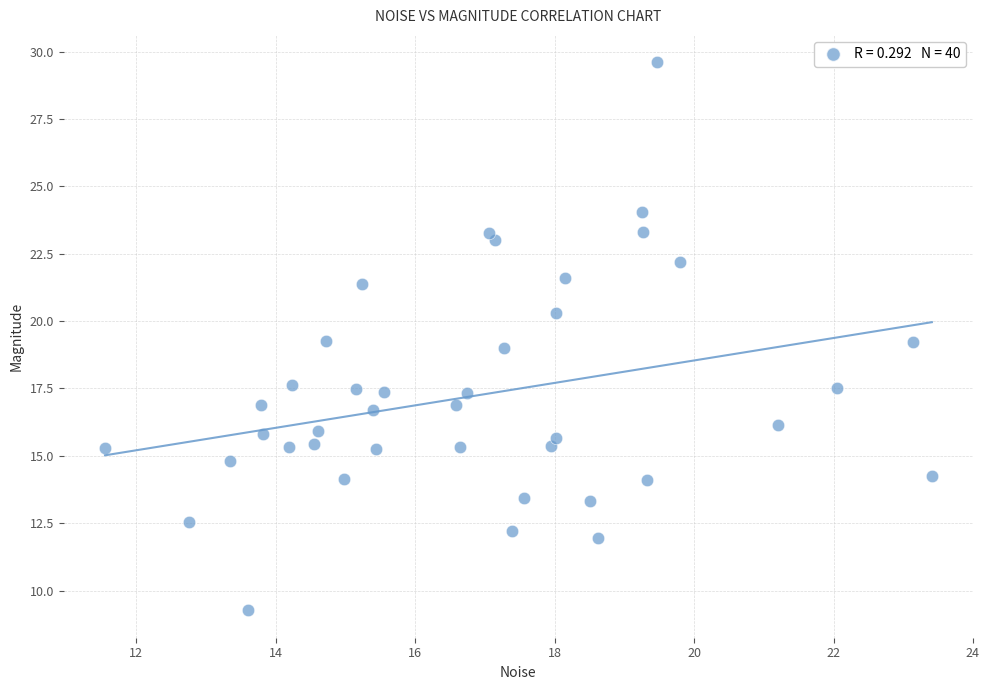

What is the range of Y values (max minus min)?

20.3